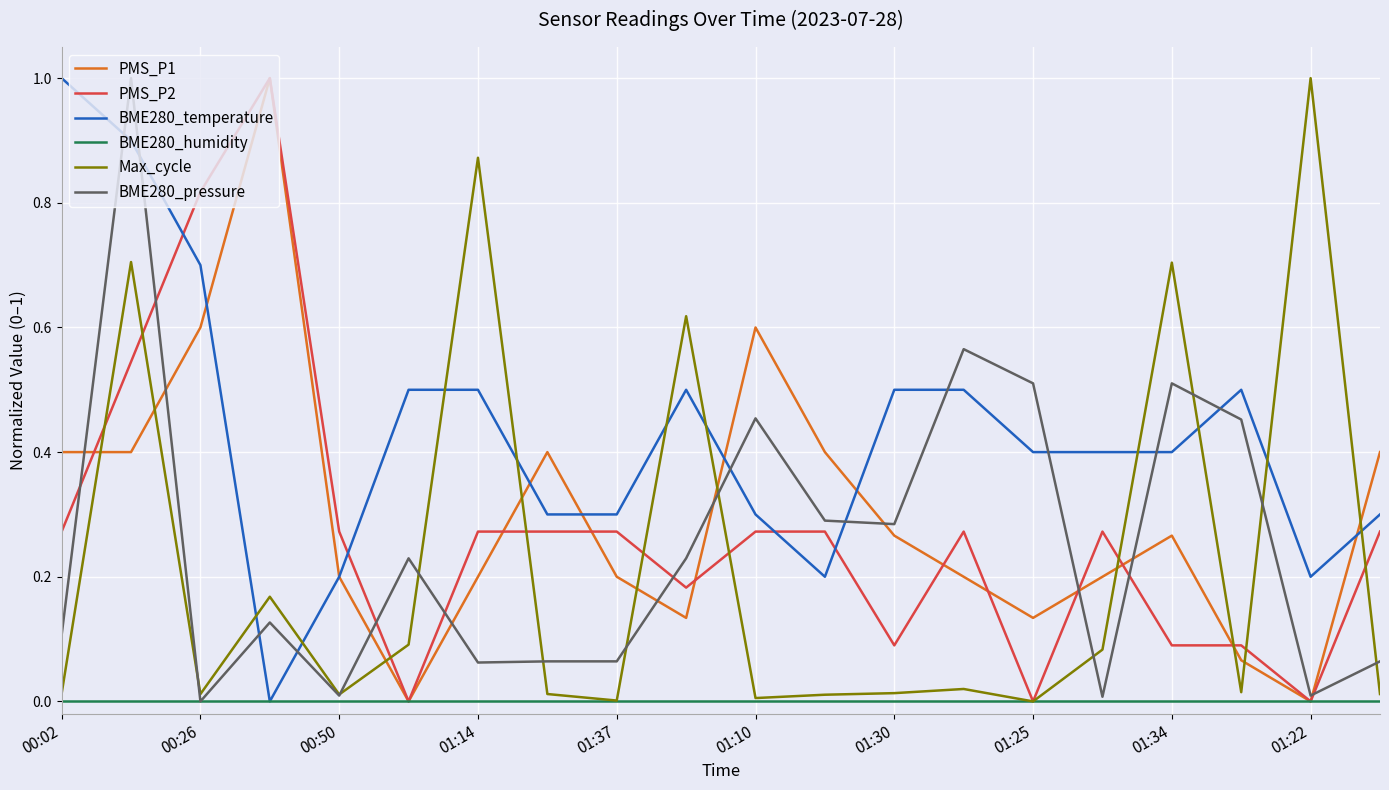

After their last crossing, which series has the higher values: Max_cycle or BME280_temperature?

BME280_temperature